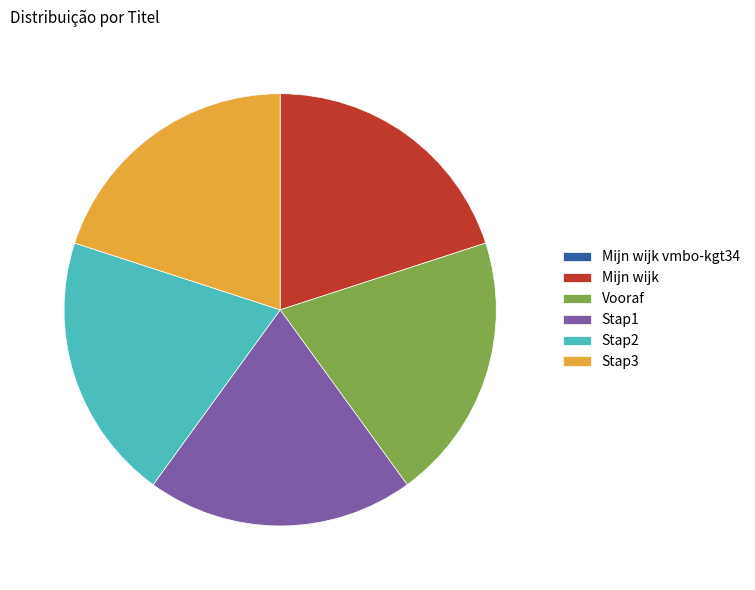

Is there any slice that represents more than half of the pie?

No